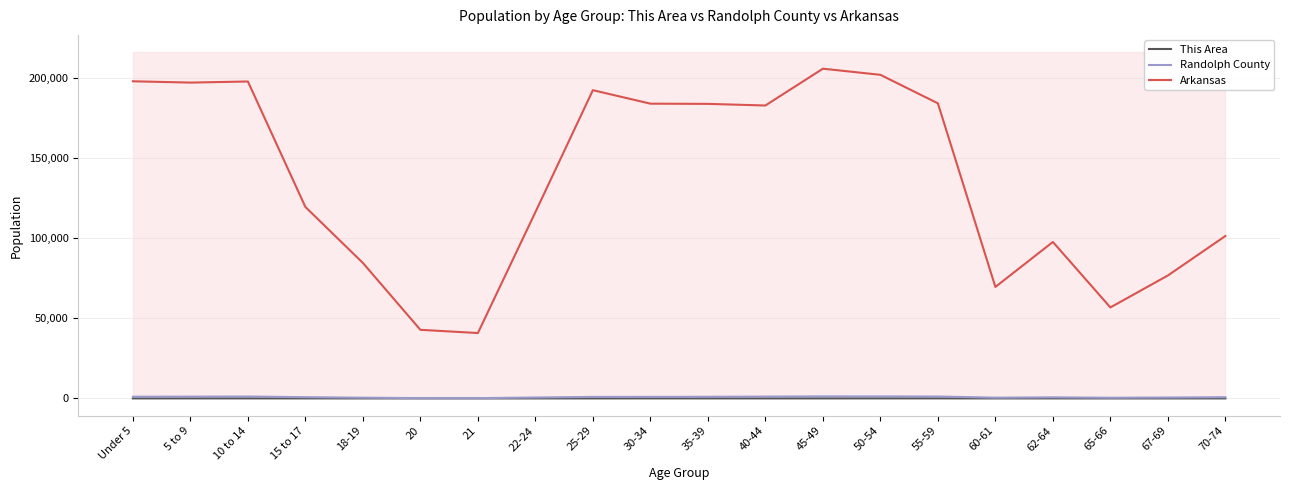

Which label corresponds to the smallest value in the chart?

21